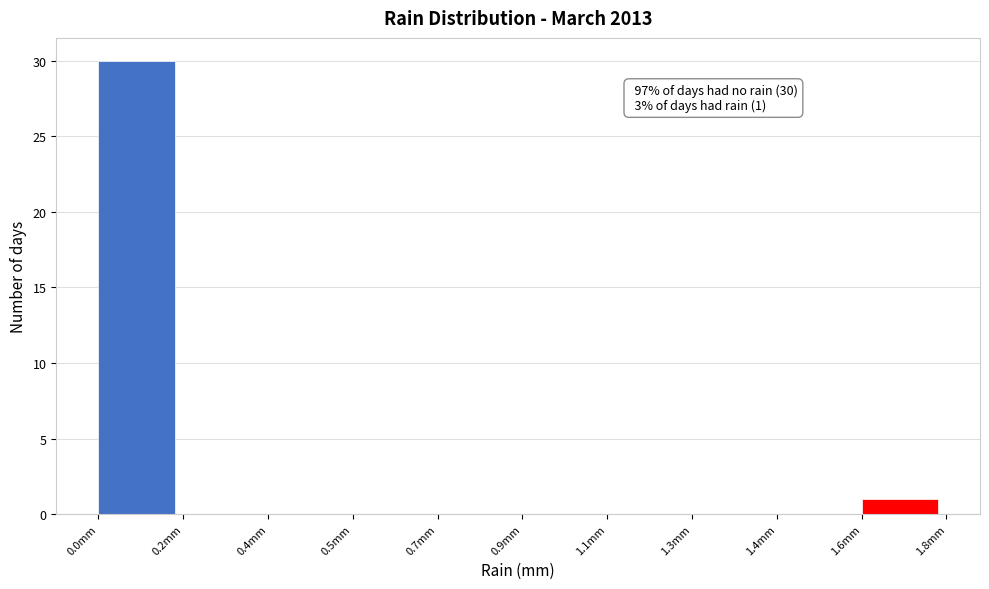

Reading left to right, list all the values displayed in this chart.

0.0mm=30	0.2mm=0	0.4mm=0	0.5mm=0	0.7mm=0	0.9mm=0	1.1mm=0	1.3mm=0	1.4mm=0	1.6mm=1